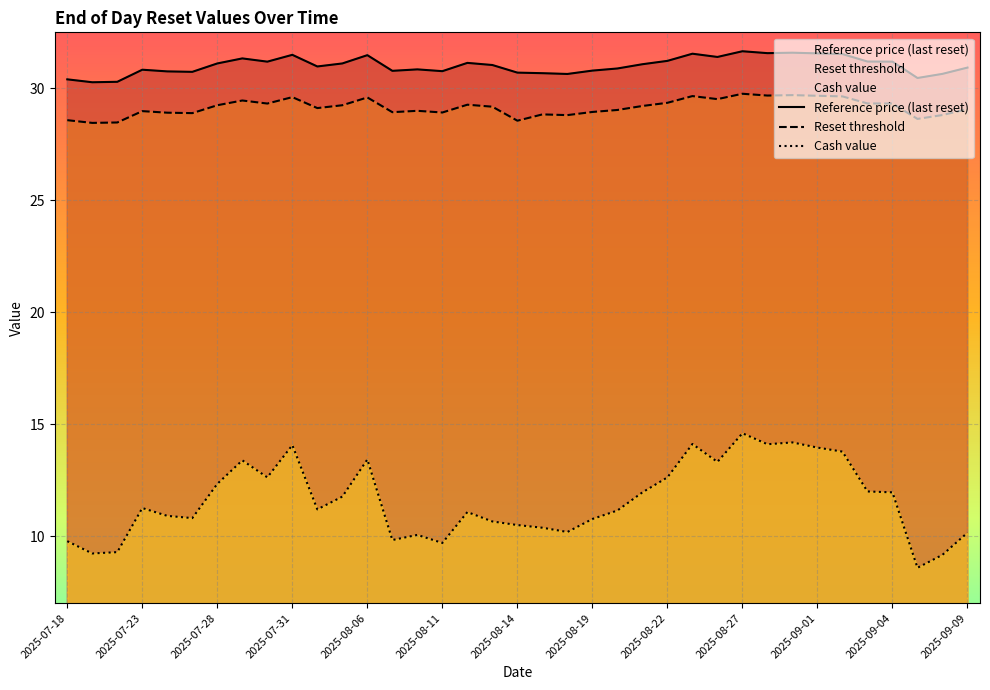

What is the sum of the Reset threshold values at 2025-08-20 and 2025-08-13?

58.2